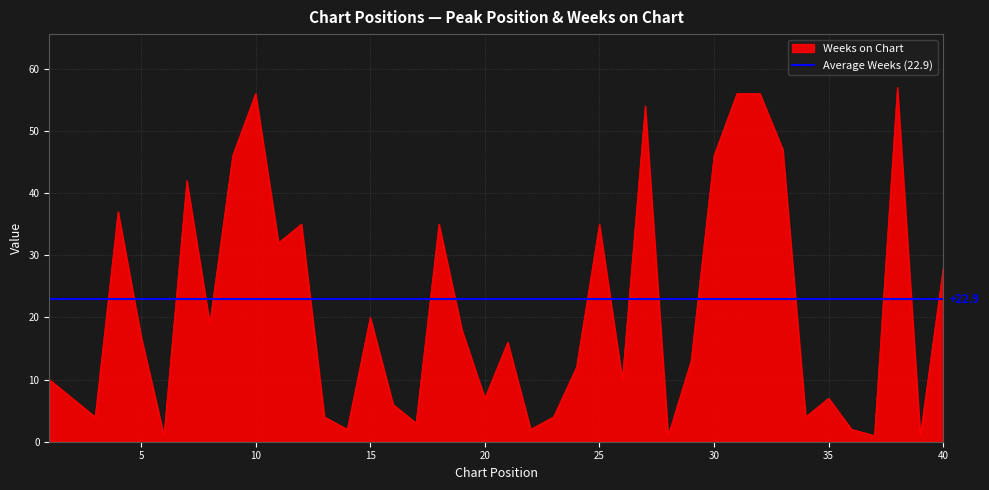

Rank the categories by value from lowest to highest.

6, 28, 37, 39, 14, 22, 36, 17, 3, 13, 23, 34, 16, 2, 20, 35, 1, 26, 24, 29, 21, 5, 19, 8, 15, 40, 11, 12, 18, 25, 4, 7, 9, 30, 33, 27, 10, 31, 32, 38